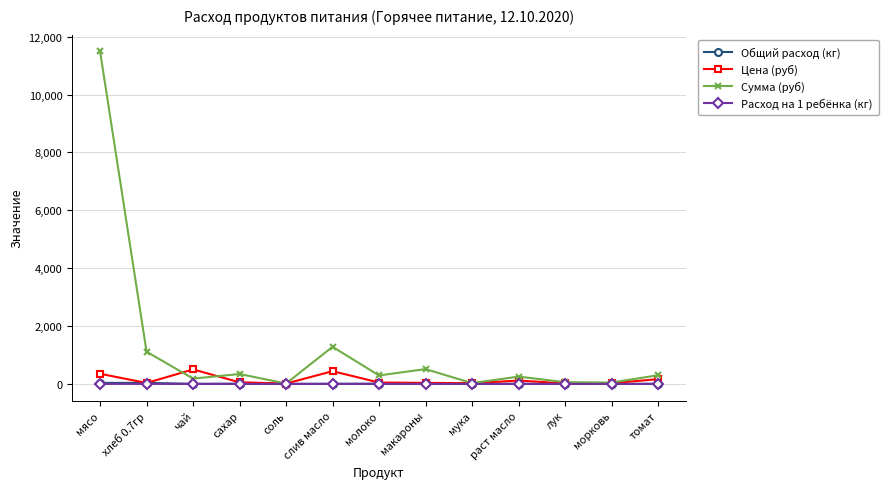

The Цена (руб) series shows 164.3 at томат. True or false?

True